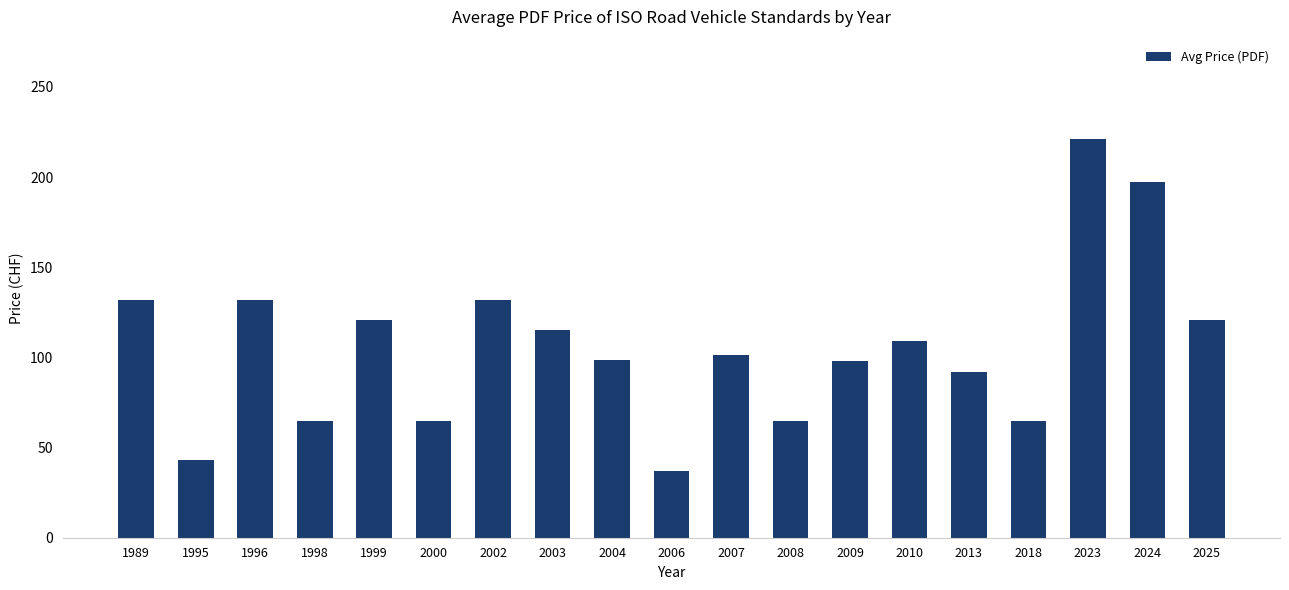

How many data points are above 101?

10